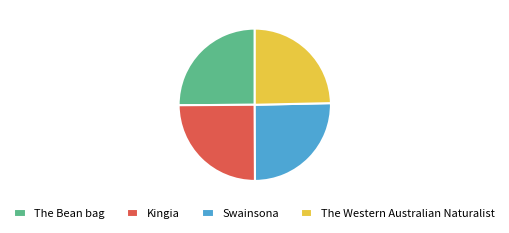

Approximately how many times larger is the value at Swainsona compared to The Western Australian Naturalist?

1.0